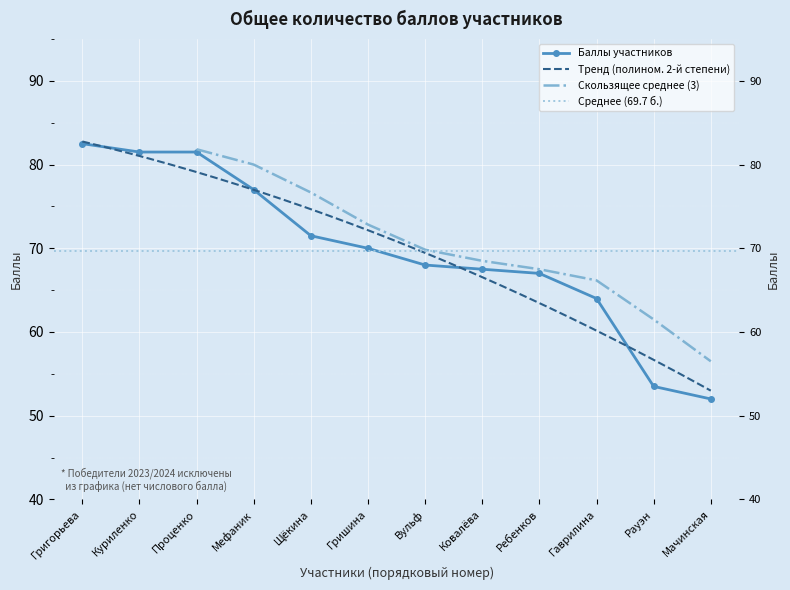

Rank the categories by value from lowest to highest.

Мачинская, Рауэн, Гаврилина, Ребенков, Ковалёва, Вульф, Гришина, Щёкина, Мефаник, Куриленко, Проценко, Григорьева